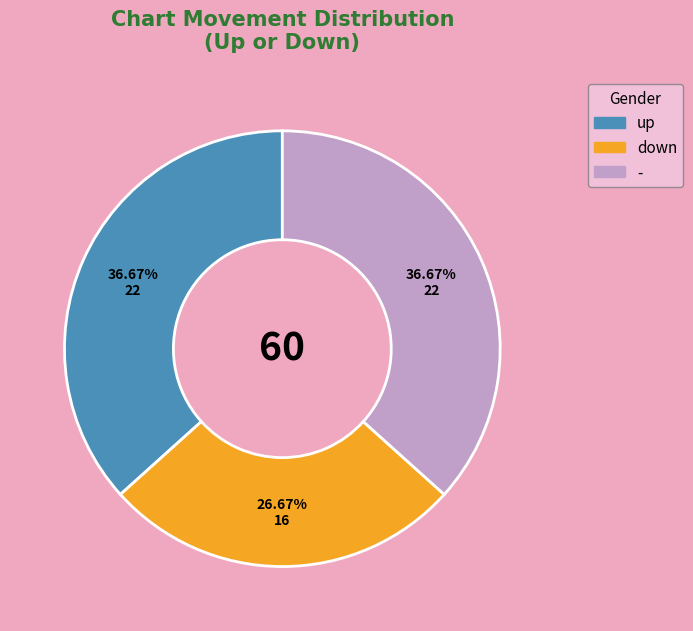

To the nearest percent, what is the difference between the largest and smallest slice percentages?

10%